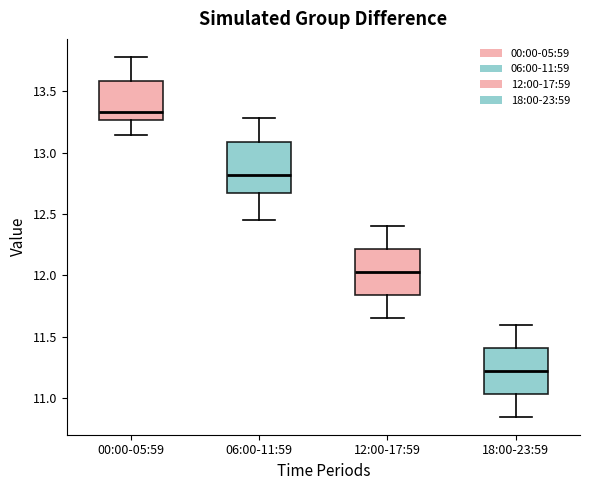

Which box's median line is the highest?

00:00-05:59